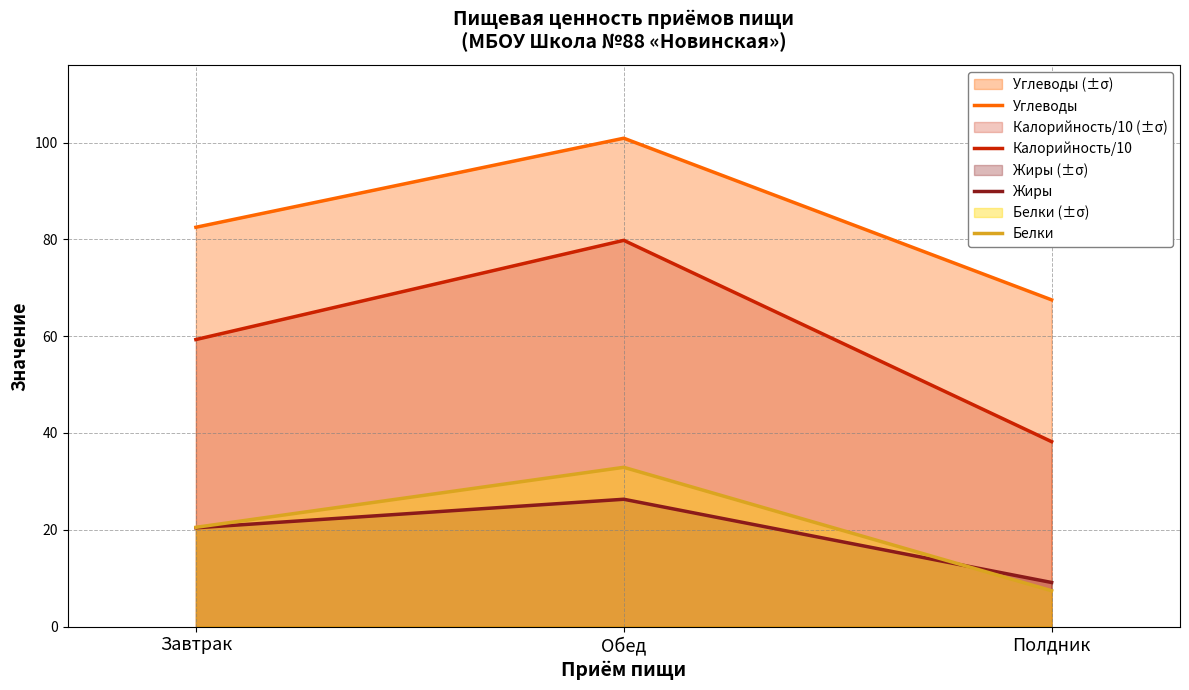

Where does the Углеводы series first go above 82?

Завтрак